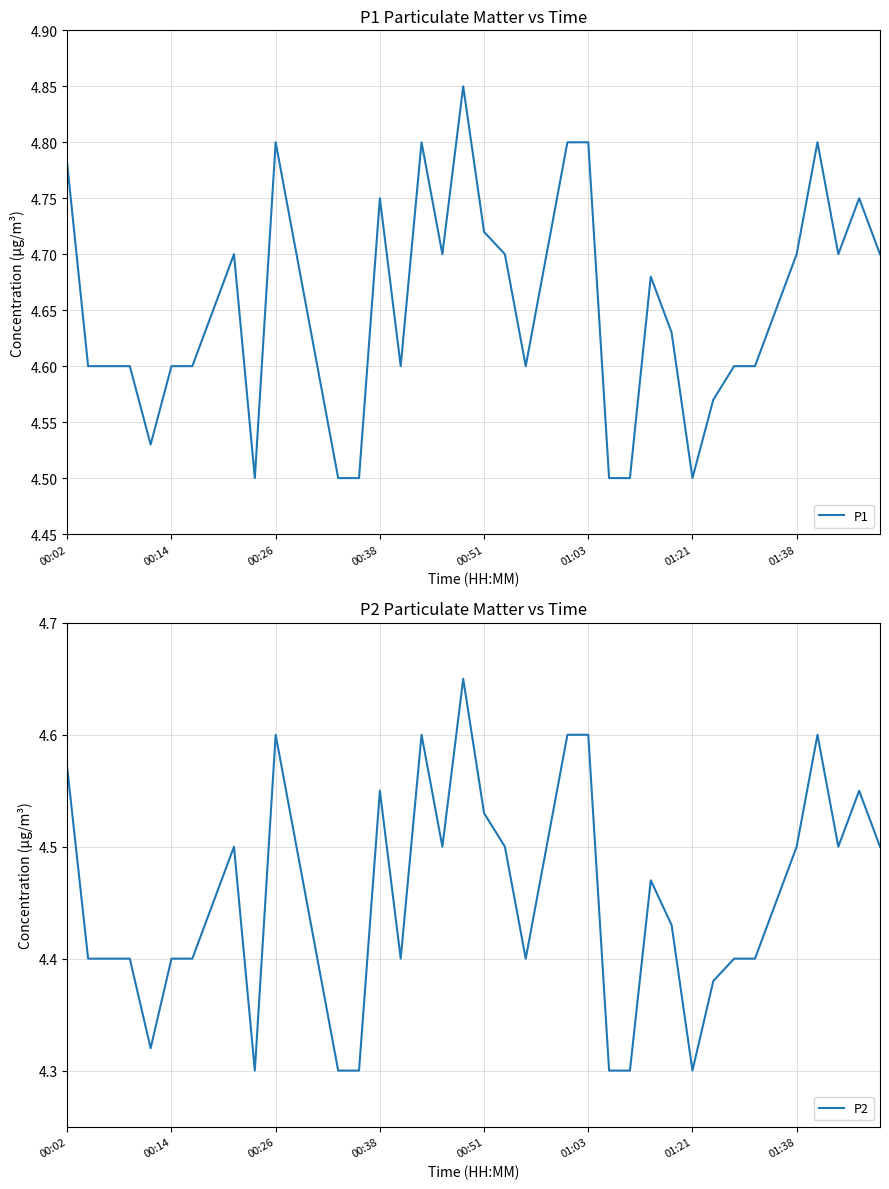

The value of P2 at 33 is 6.9. True or false?

False